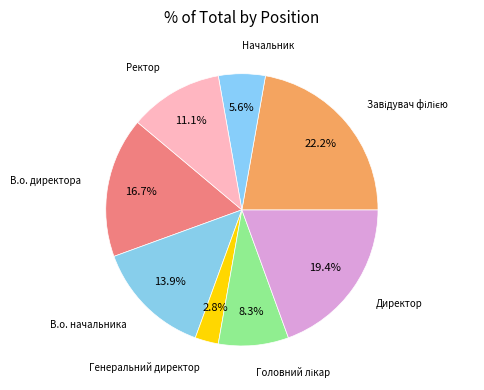

Does any single category account for the majority?

No